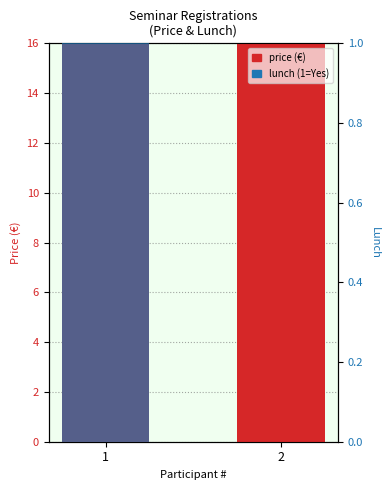

Is it true that euros (price) equals 79 at 1?

False